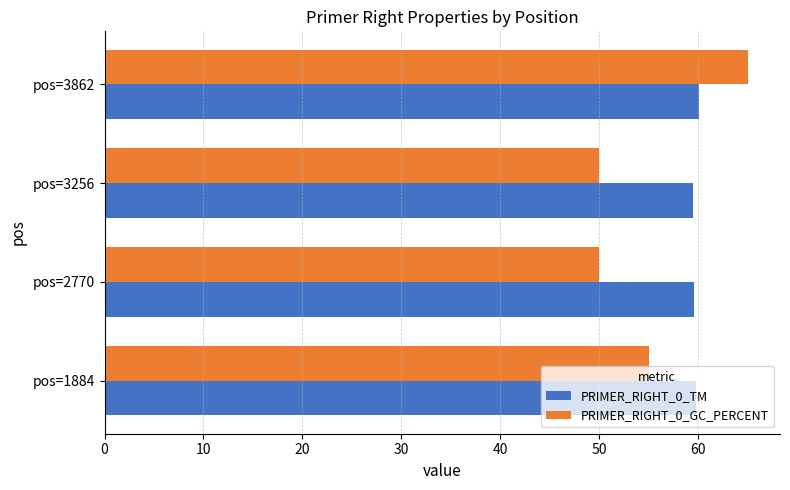

Between pos=3256 and pos=3862, which series saw the biggest shift?

PRIMER_RIGHT_0_GC_PERCENT